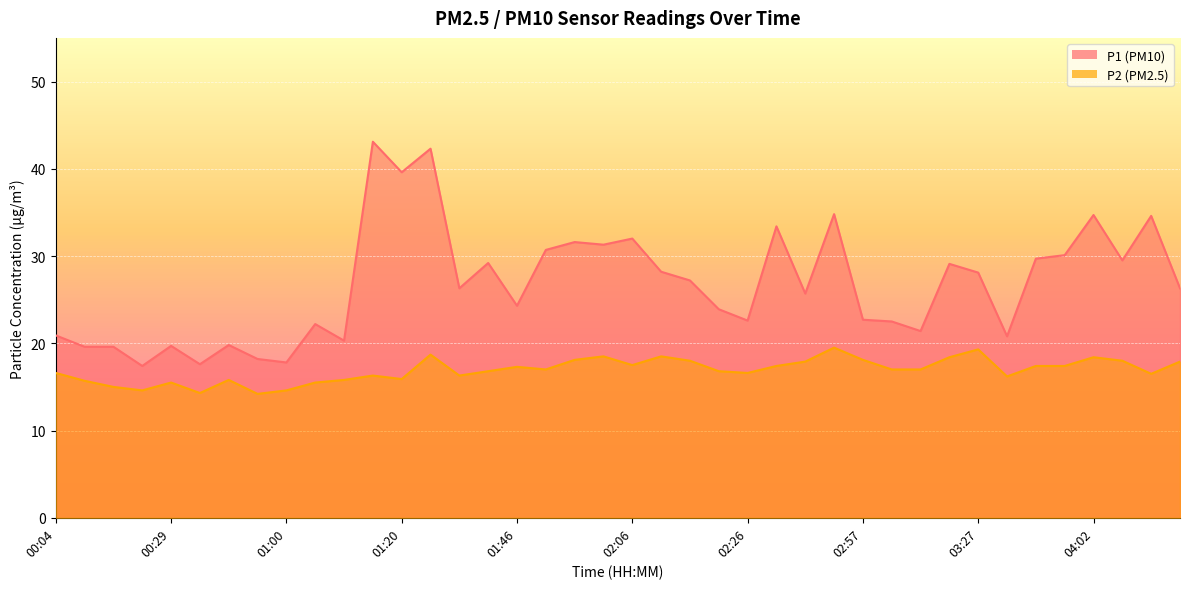

Which series has the largest total across all categories?

P1